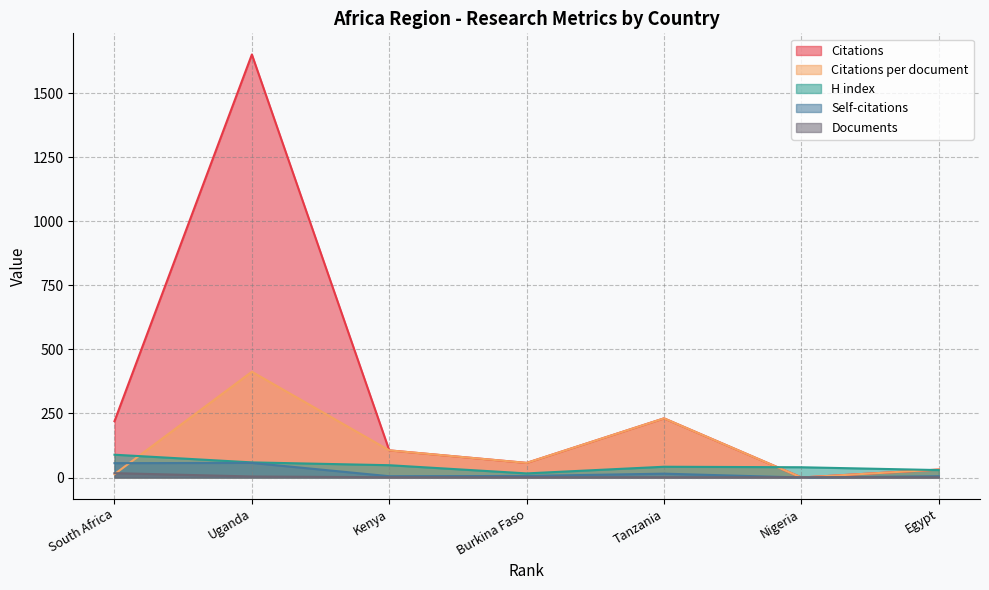

Where do Self-citations and Documents first cross each other?

Tanzania and Nigeria